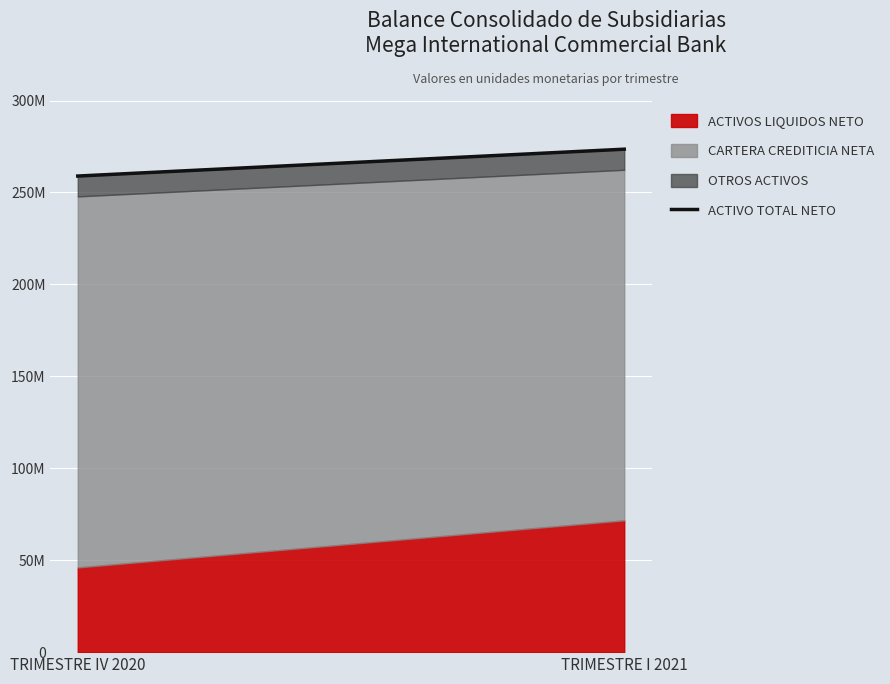

What value does the data have at TRIMESTRE IV 2020?

258916504.9